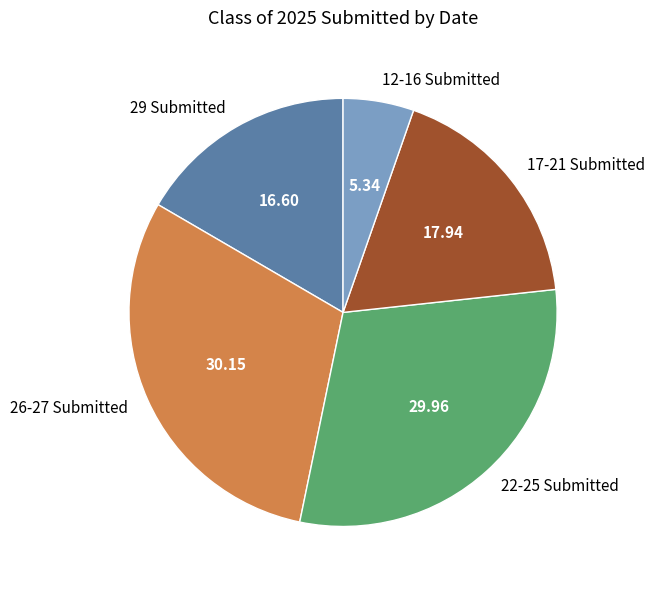

Which has a higher value, 29 Submitted or 17-21 Submitted?

17-21 Submitted